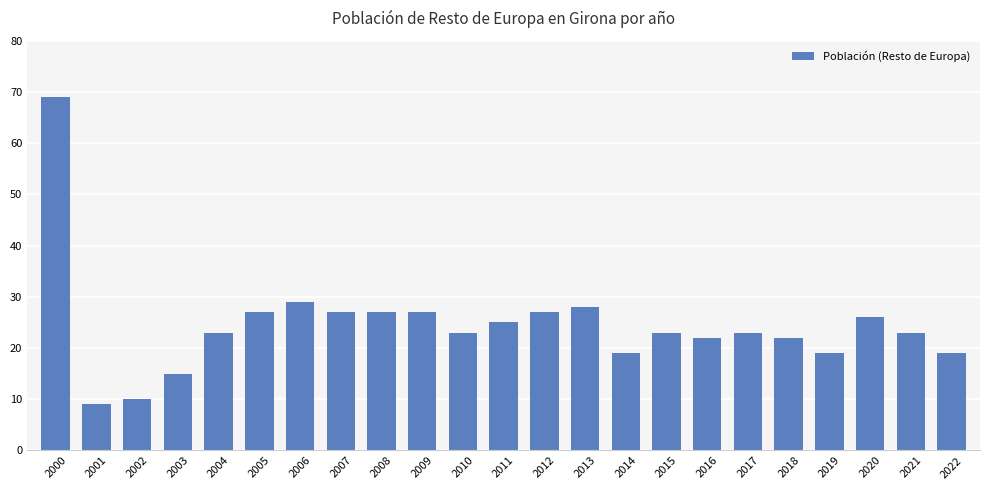

Reading left to right, transcribe all the data shown in this chart.

69	9	10	15	23	27	29	27	27	27	23	25	27	28	19	23	22	23	22	19	26	23	19